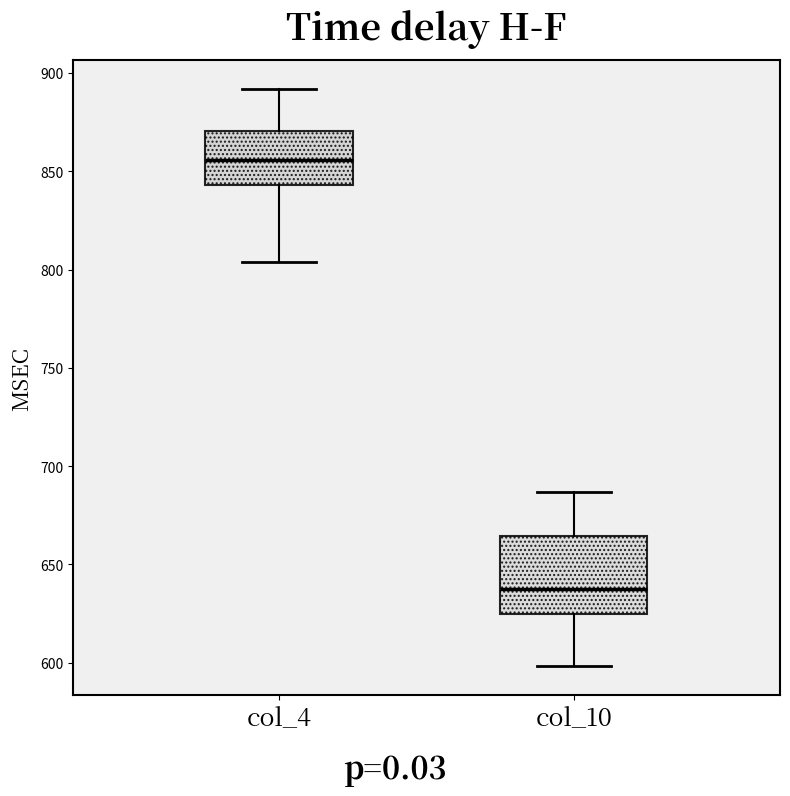

Reading left to right, transcribe this box plot: for each box, give where its median line is, the range the box spans, and where its two whiskers end, as read against the y-axis. The values are not printed on the chart, so give them approximately, as read against the axis.

col_4: median 855, box 845 to 870, whiskers 805 to 890
col_10: median 640, box 625 to 665, whiskers 600 to 685